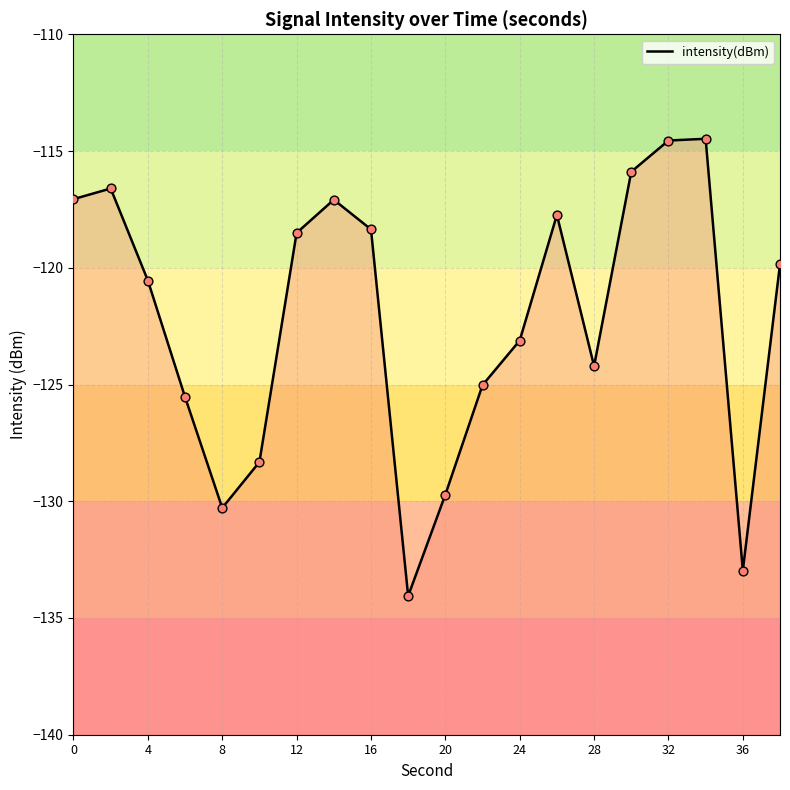

Which has a higher value, 17 or 8?

17